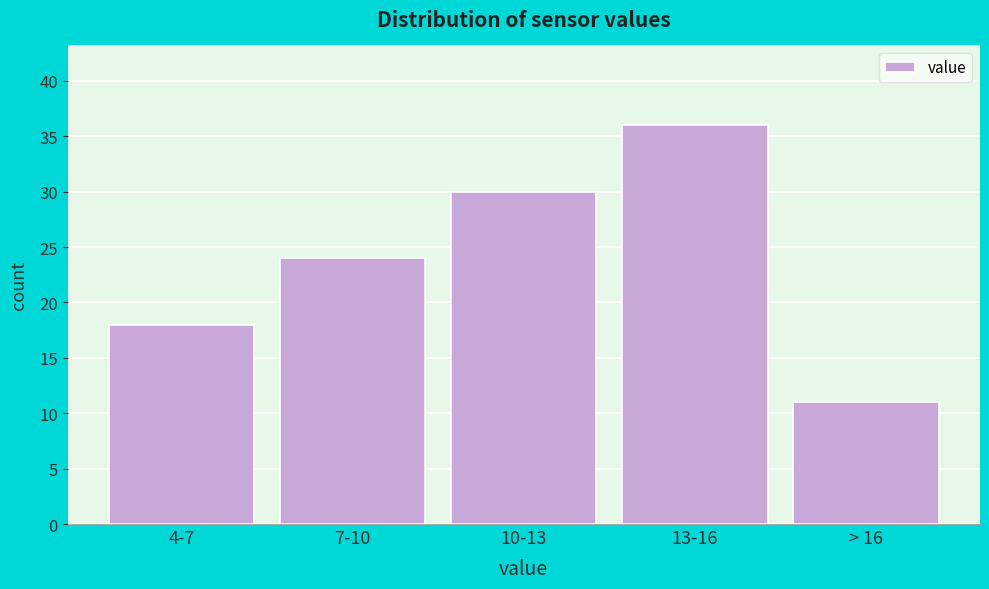

Reading left to right, extract all data points from this chart.

4-7=18	7-10=24	10-13=30	13-16=36	> 16=11